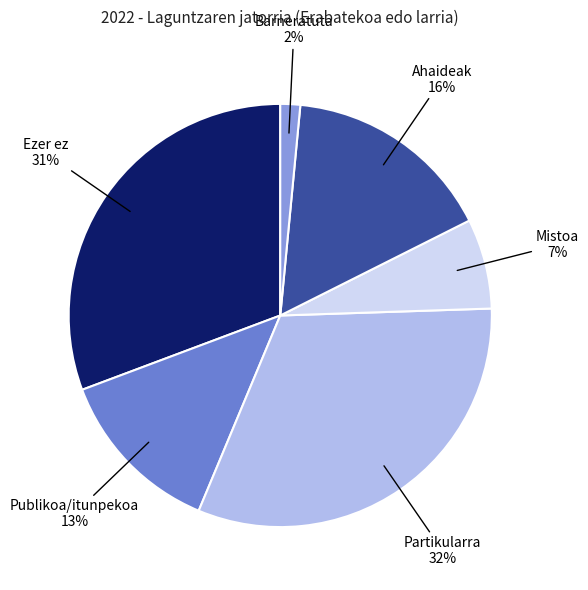

Does any single category account for the majority?

No